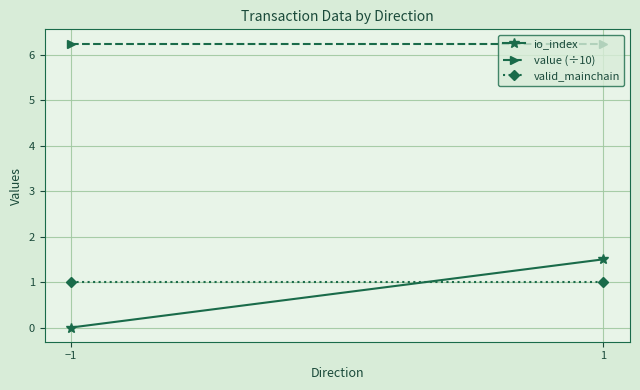

Where is valid_mainchain nearest to the value 1?

−1